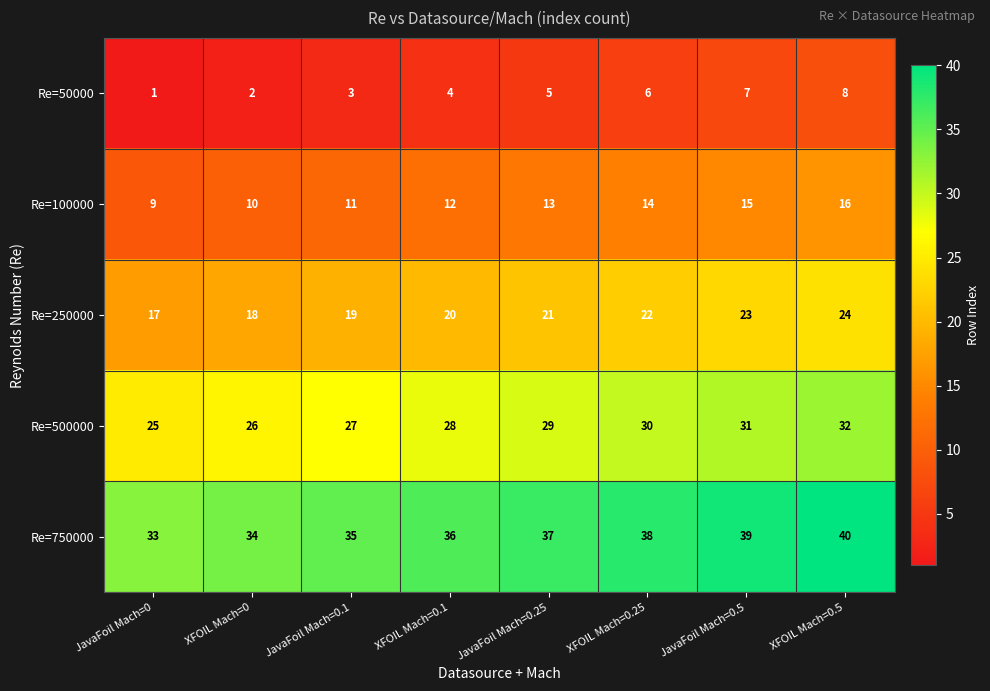

List the series in order of their overall mean, lowest first.

Re=50000, Re=100000, Re=250000, Re=500000, Re=750000